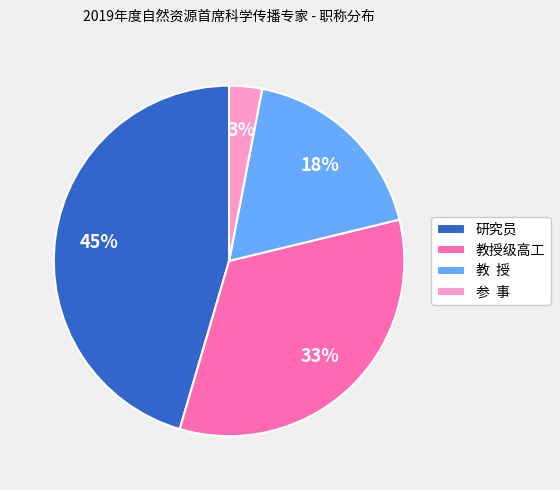

How many segments does this pie chart have?

4